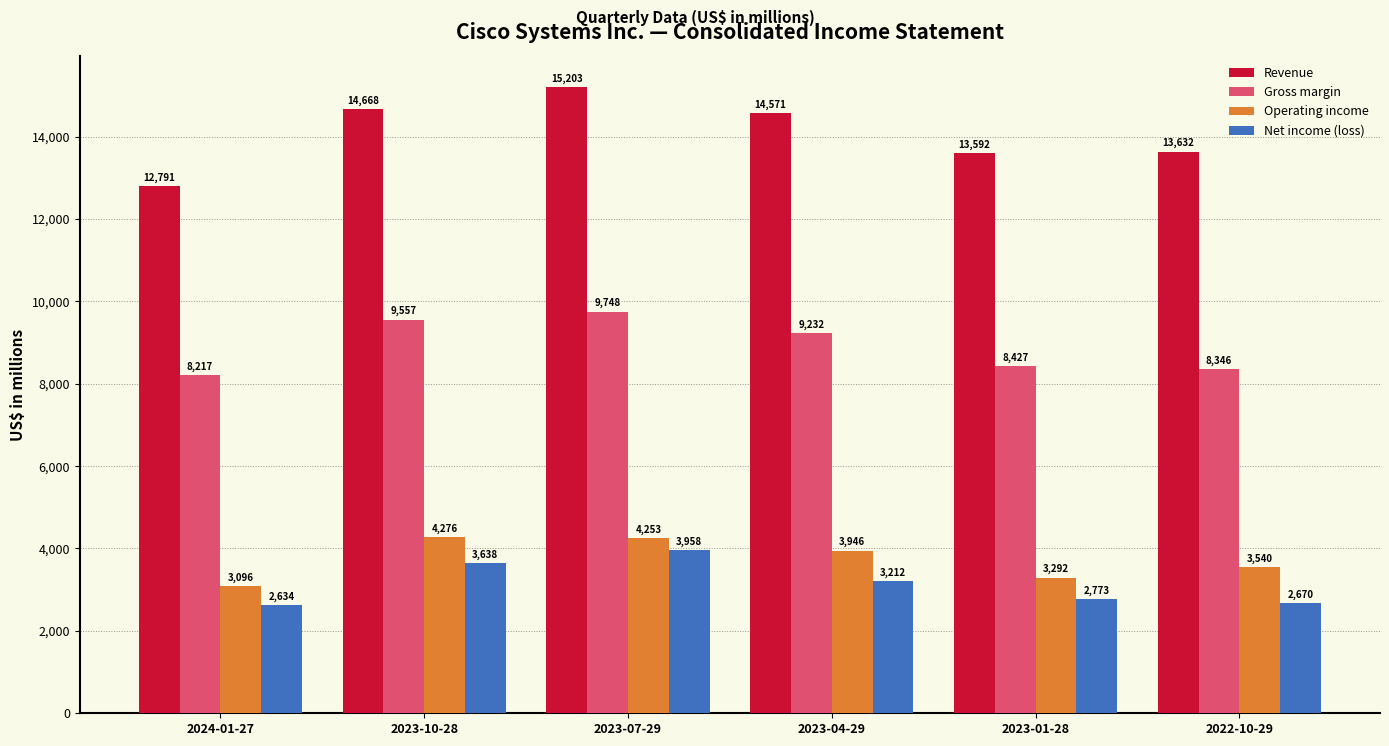

What is the maximum value shown in the chart?

15203